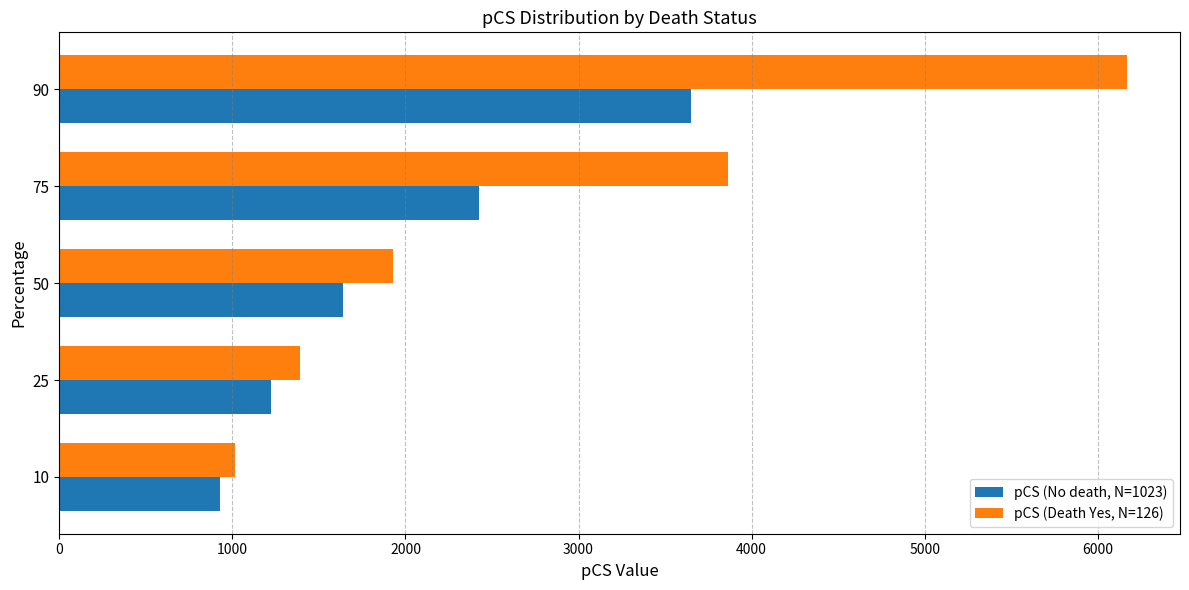

The value of pCS (Death Yes, N=126) at 50 is 2839.3. True or false?

False